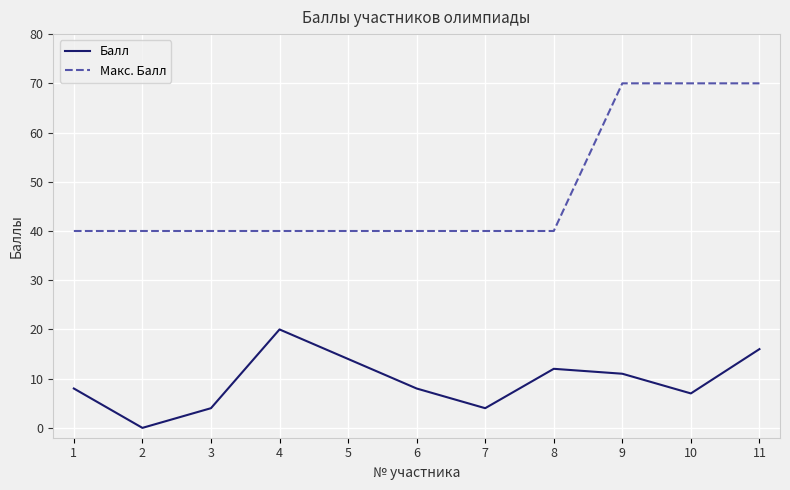

What is the highest value of the Макс. Балл series?

70